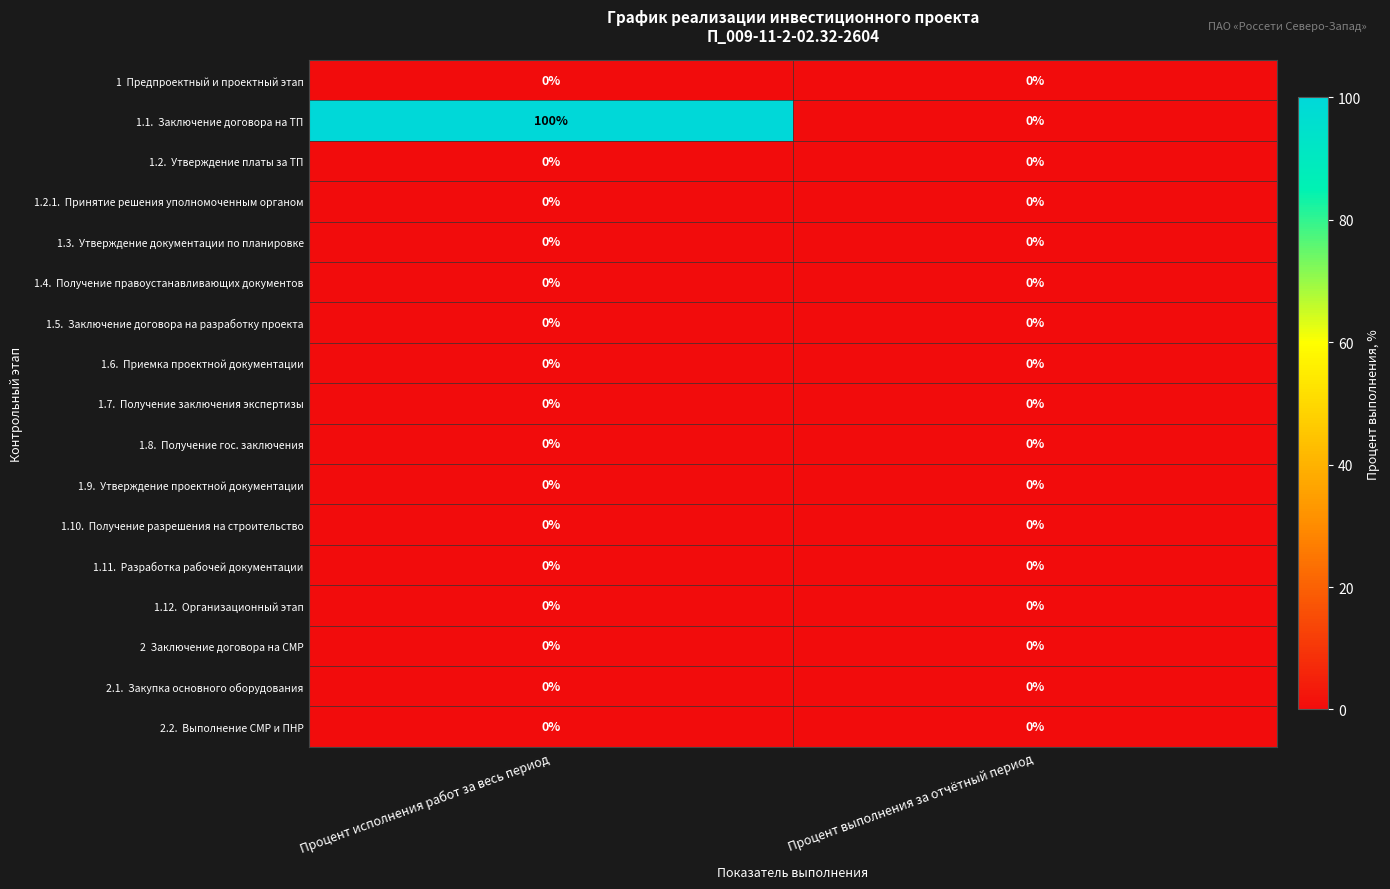

What is the spread (max minus min) of values at Процент исполнения работ за весь период?

100